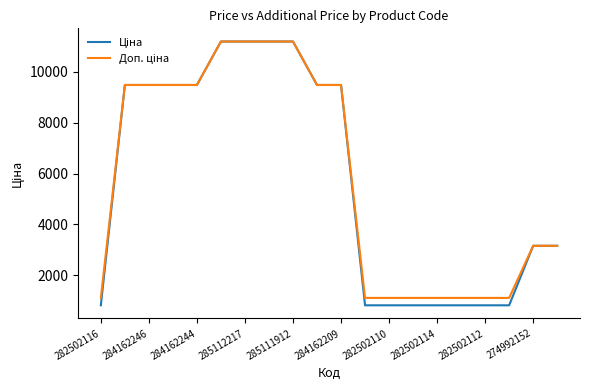

What is the greatest value displayed?

11188.2